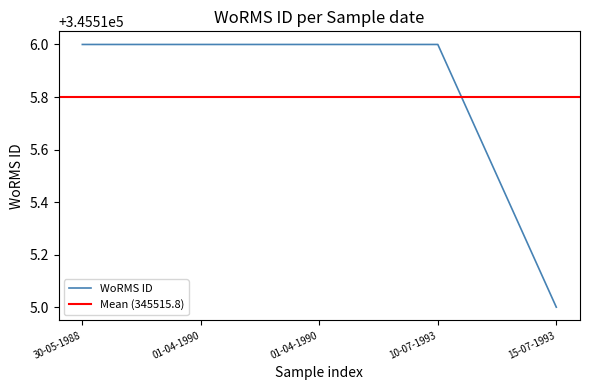

True or false: there are more than 0 points higher than both neighbors.

False